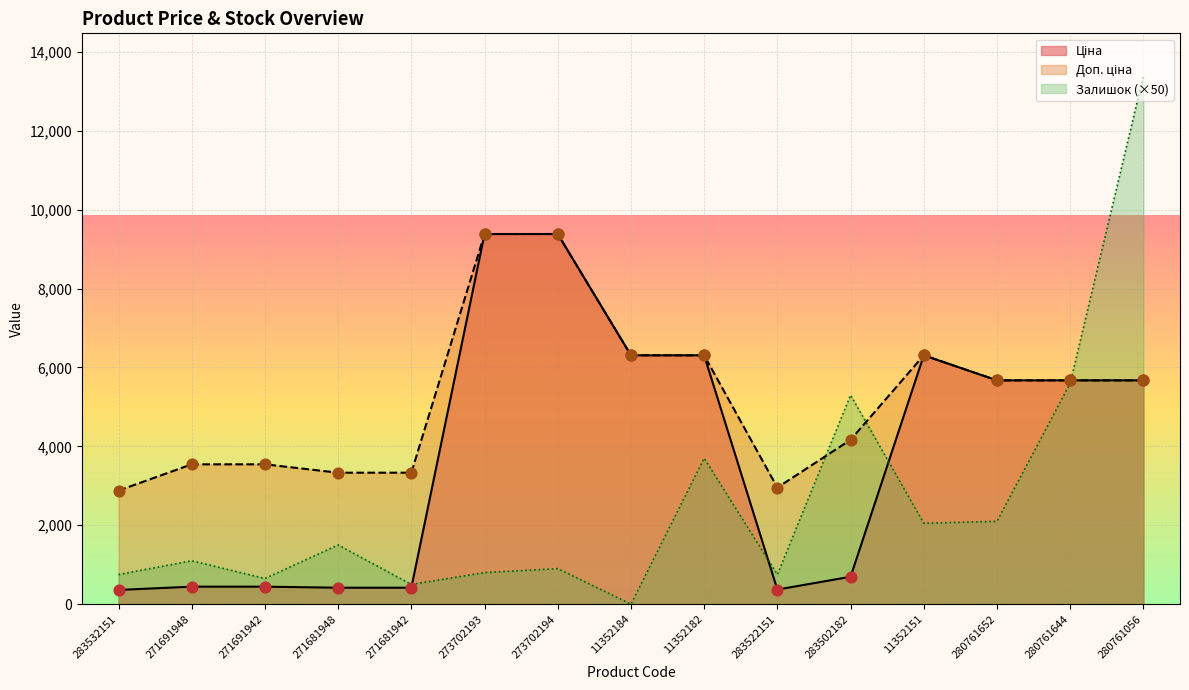

At which category is the sum across all series the highest?

280761056